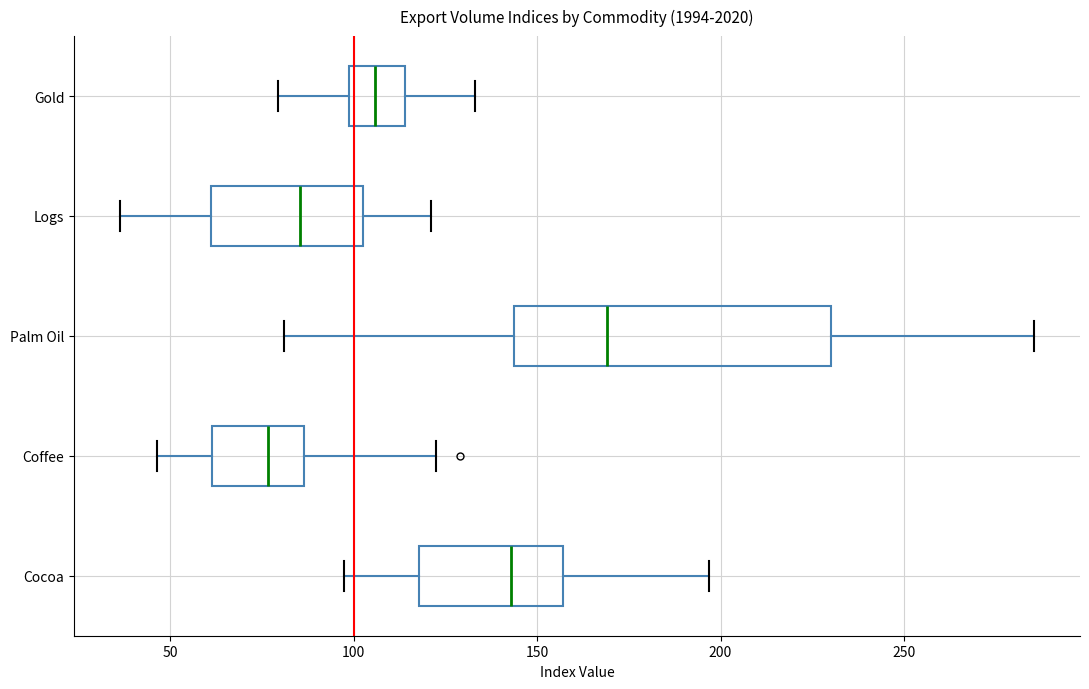

Which box has the furthest to the left median line?

Coffee